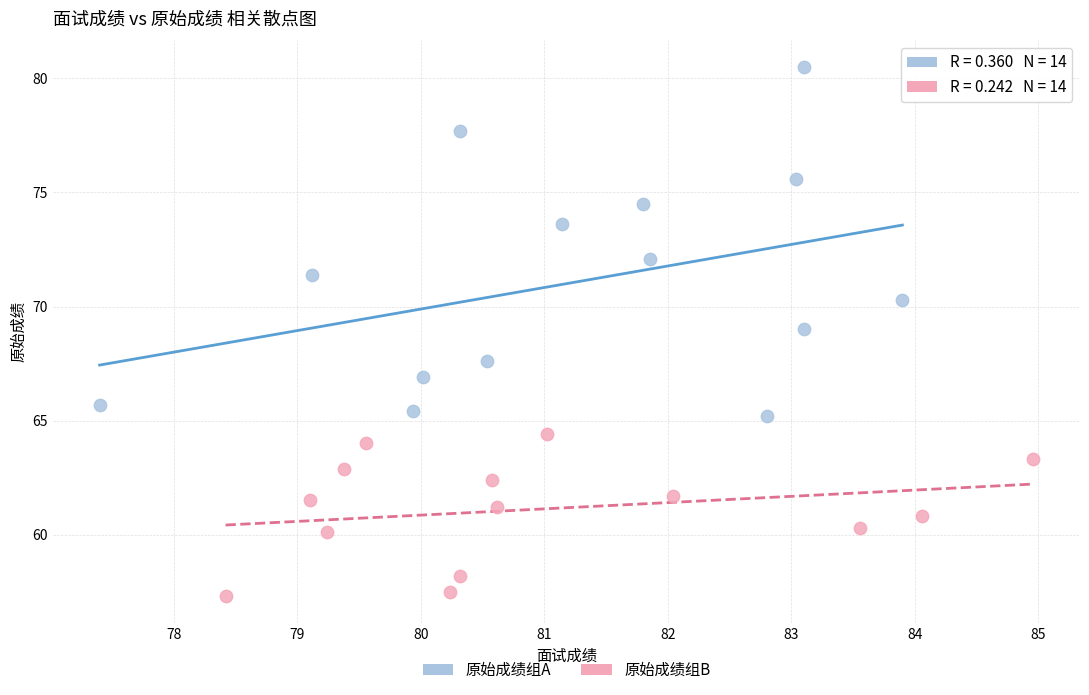

Which series has the widest spread of Y values?

原始成绩组A